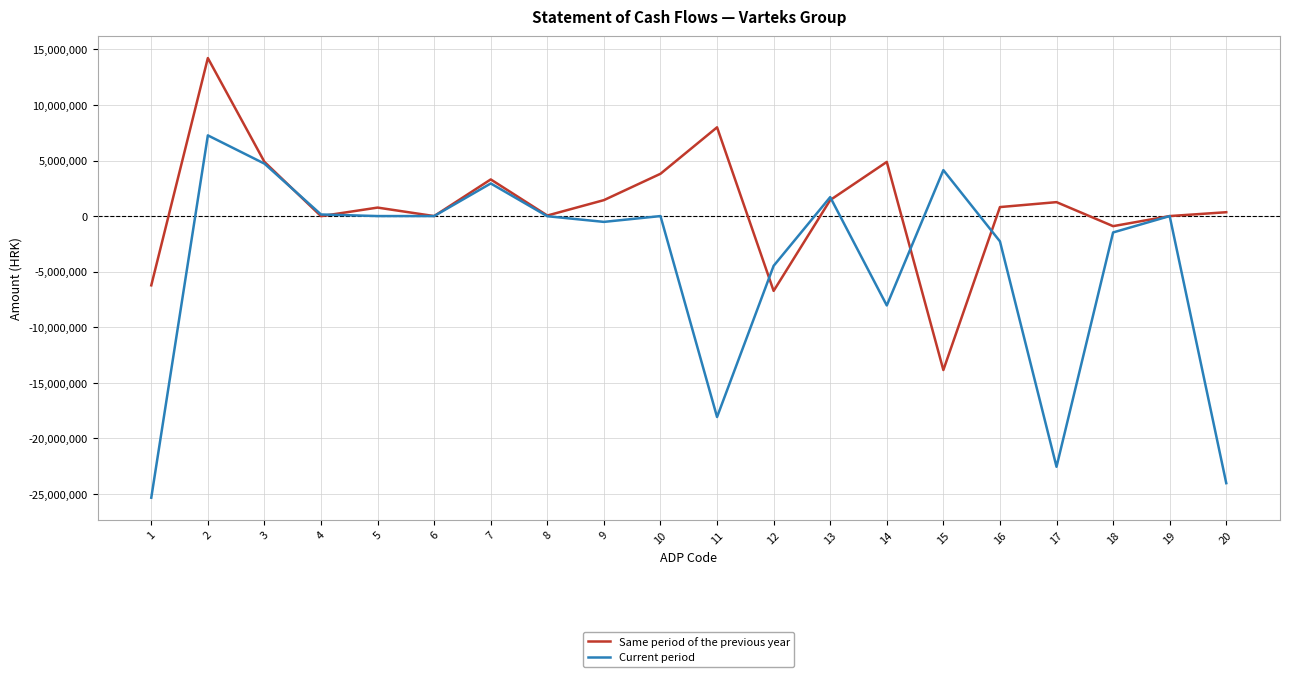

Is it true that Same period of the previous year equals -13435165 at 6?

False